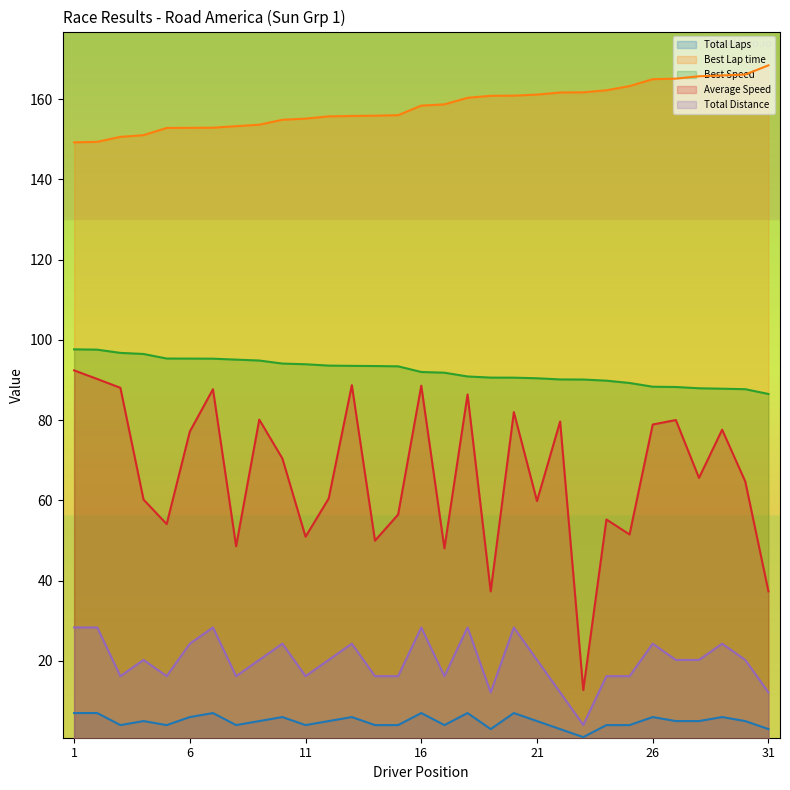

Which series has the largest total across all categories?

Best Lap time